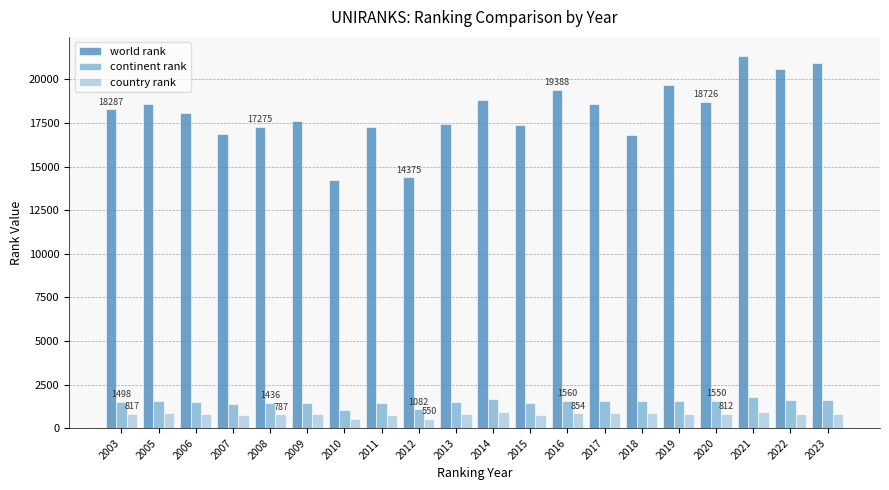

At how many categories does at least one series exceed 13019?

20